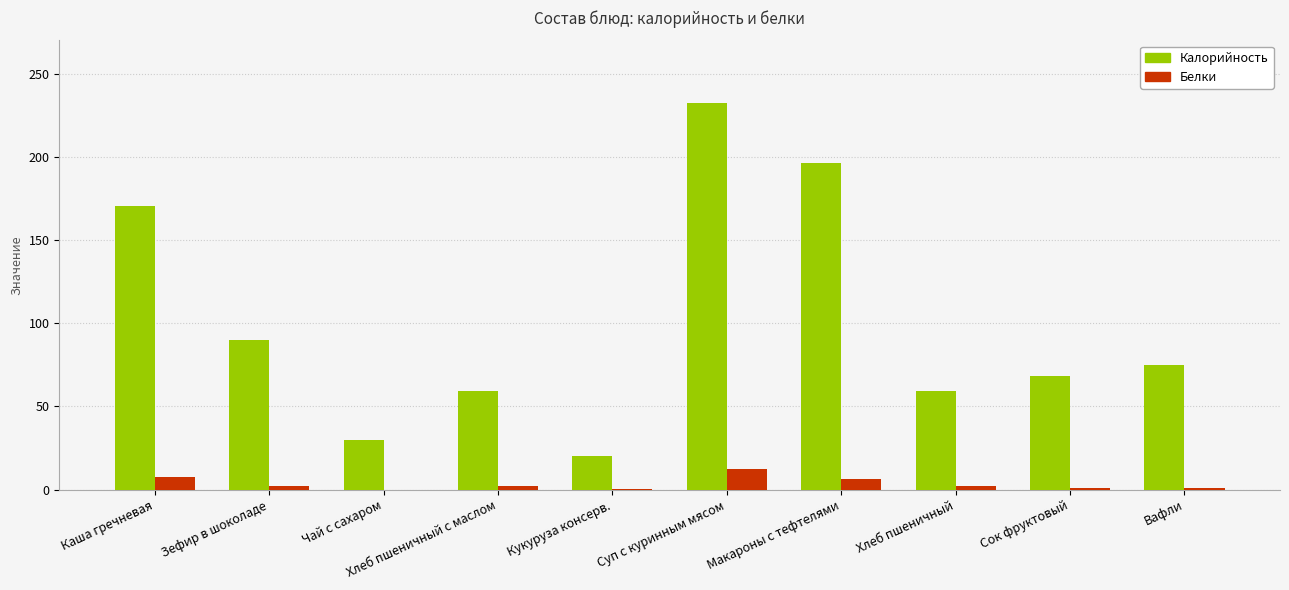

Which category has the highest value across all series?

Суп с куринным мясом